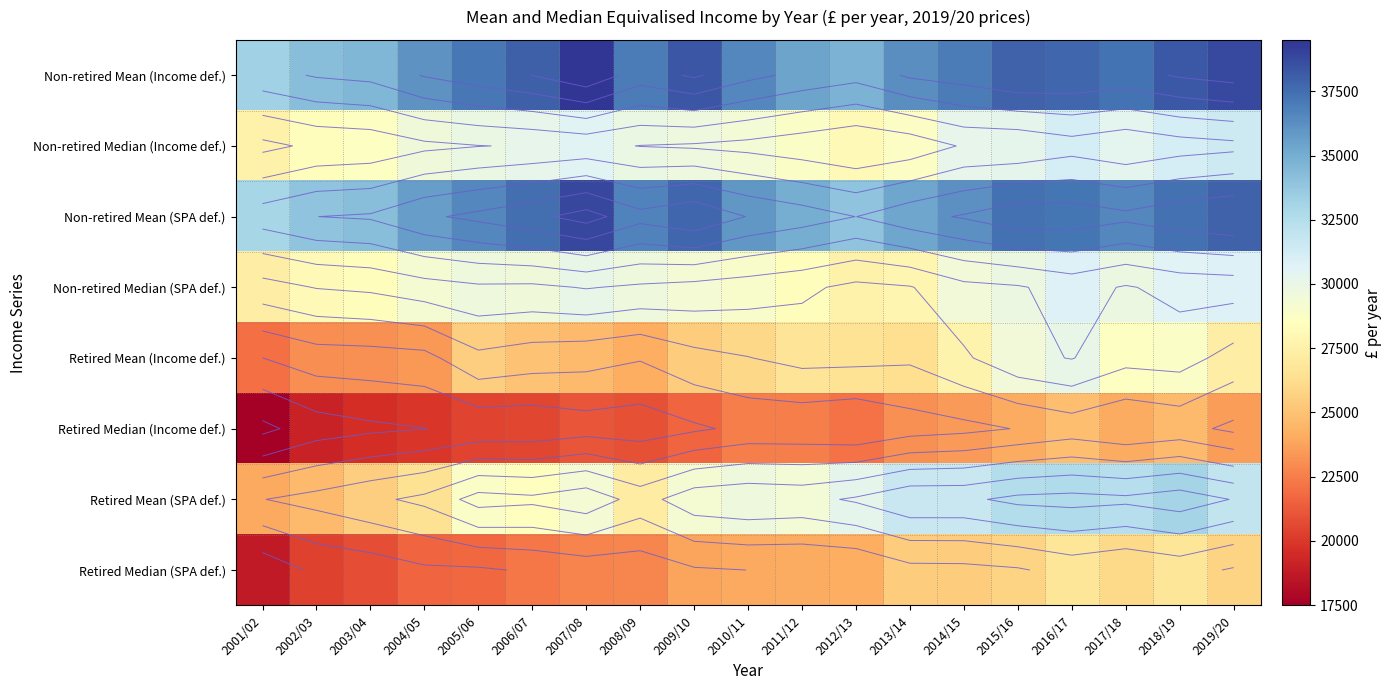

What is the total value across all series at 2010/11?

232831